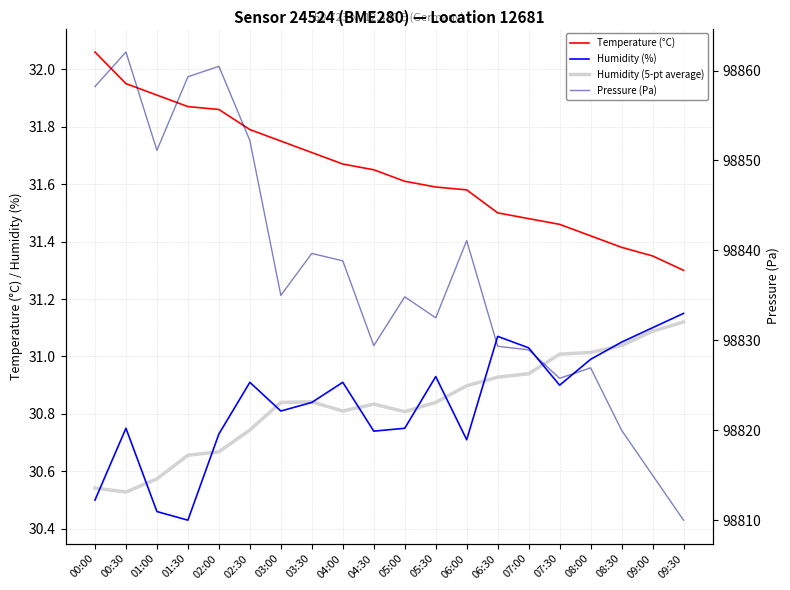

Which series has the largest total across all categories?

Pressure (Pa)